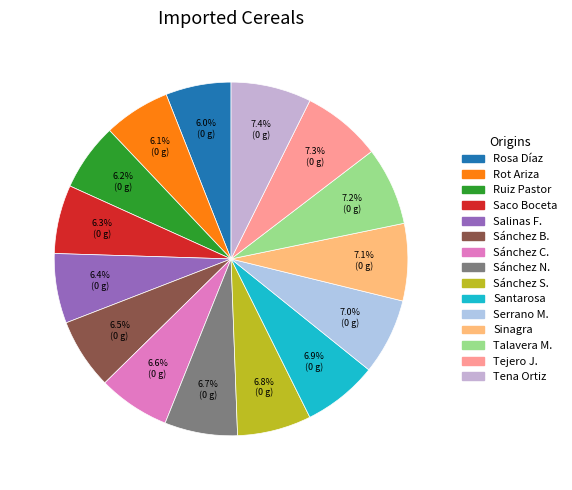

Count the number of slices in the pie.

15